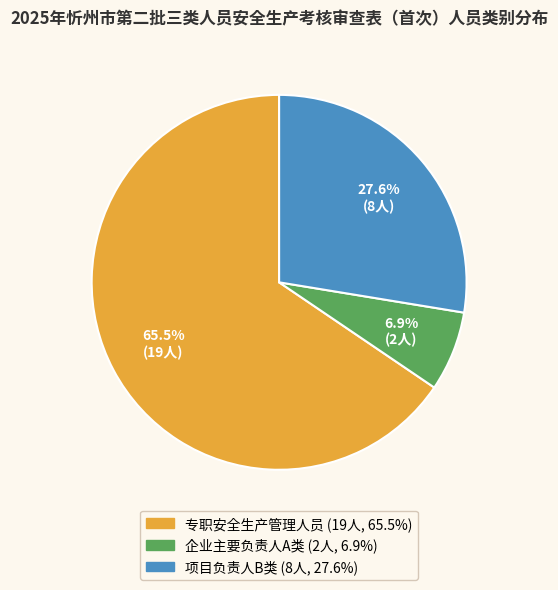

Count the number of slices in the pie.

3